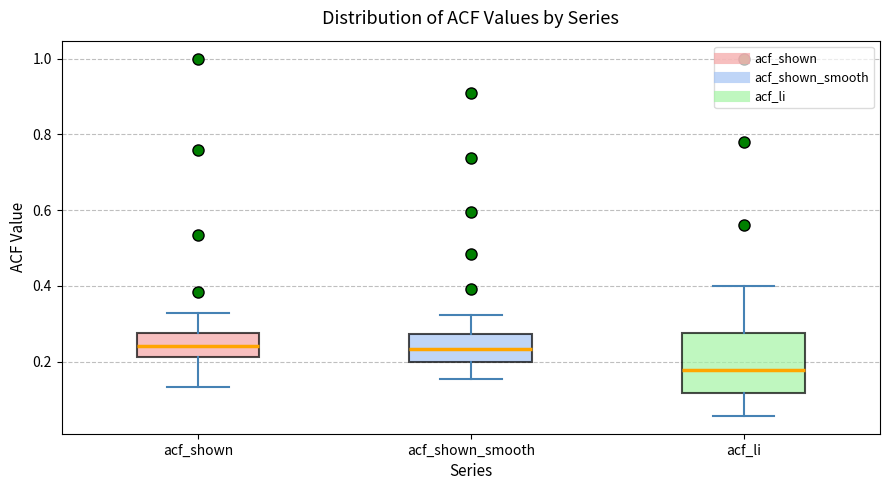

Reading left to right, read every box against the y-axis: the position of its median line, the range the box covers, and the ends of its whiskers. The values are not printed on the chart, so give them approximately, as read against the axis.

acf_shown: median 0.24, box 0.22 to 0.28, whiskers 0.14 to 0.32
acf_shown_smooth: median 0.24, box 0.20 to 0.28, whiskers 0.16 to 0.32
acf_li: median 0.18, box 0.12 to 0.28, whiskers 0.06 to 0.40